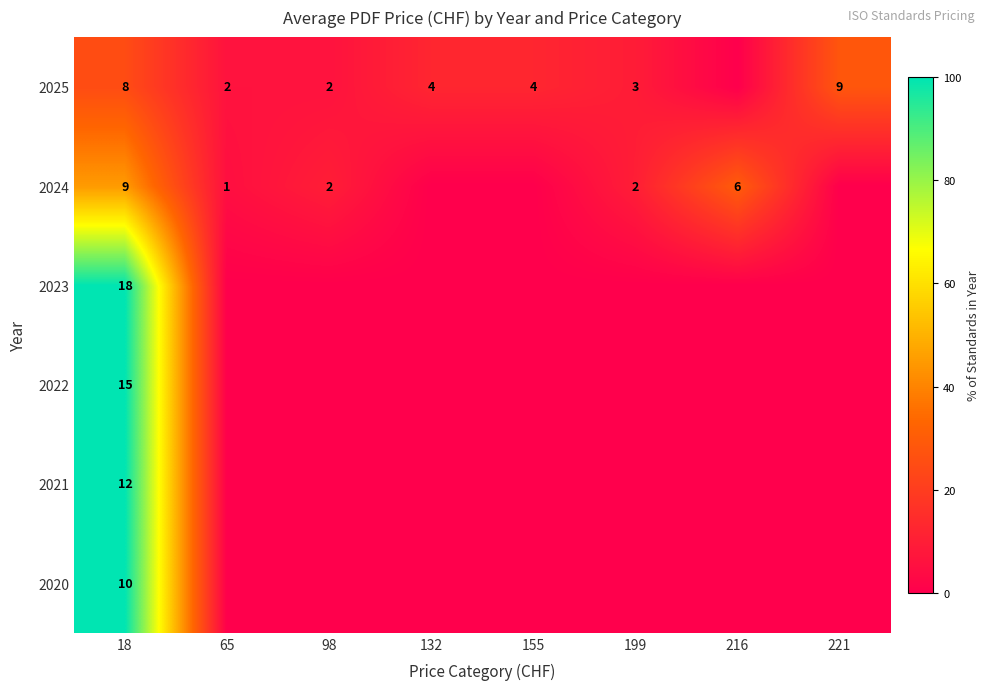

At how many categories does at least one series exceed 52?

1